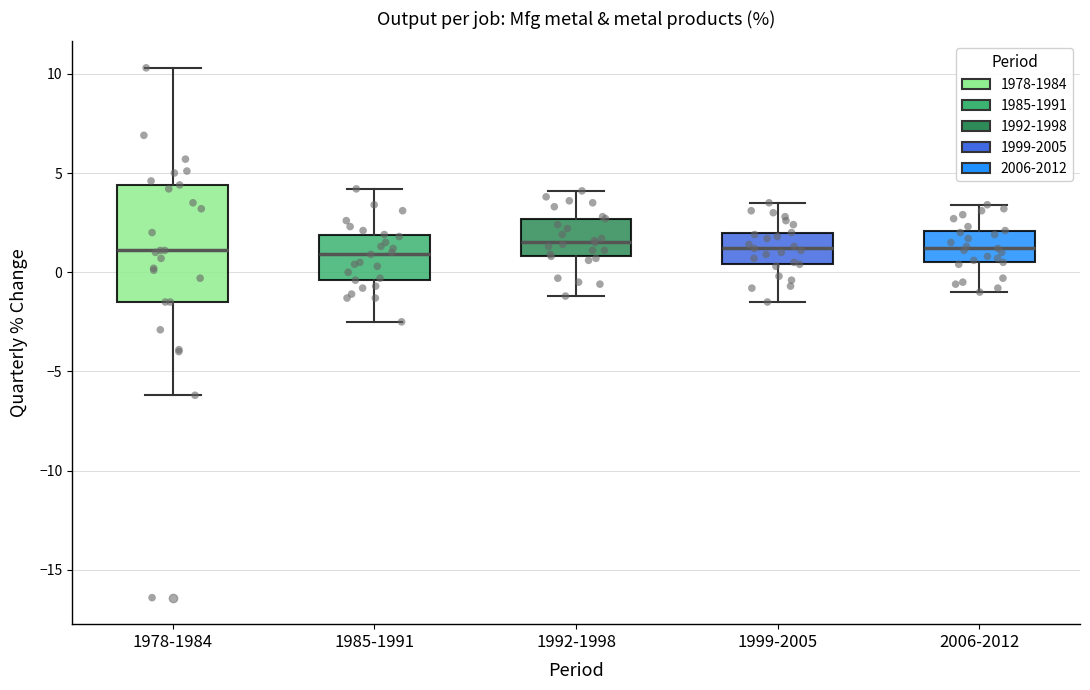

Which box is the tallest, from its lower edge to its upper edge?

1978-1984